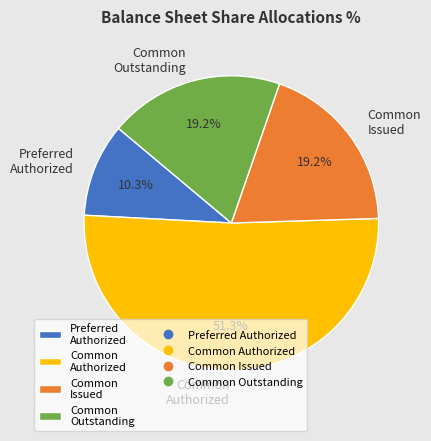

To the nearest percent, what is the difference between the largest and smallest slice percentages?

41%